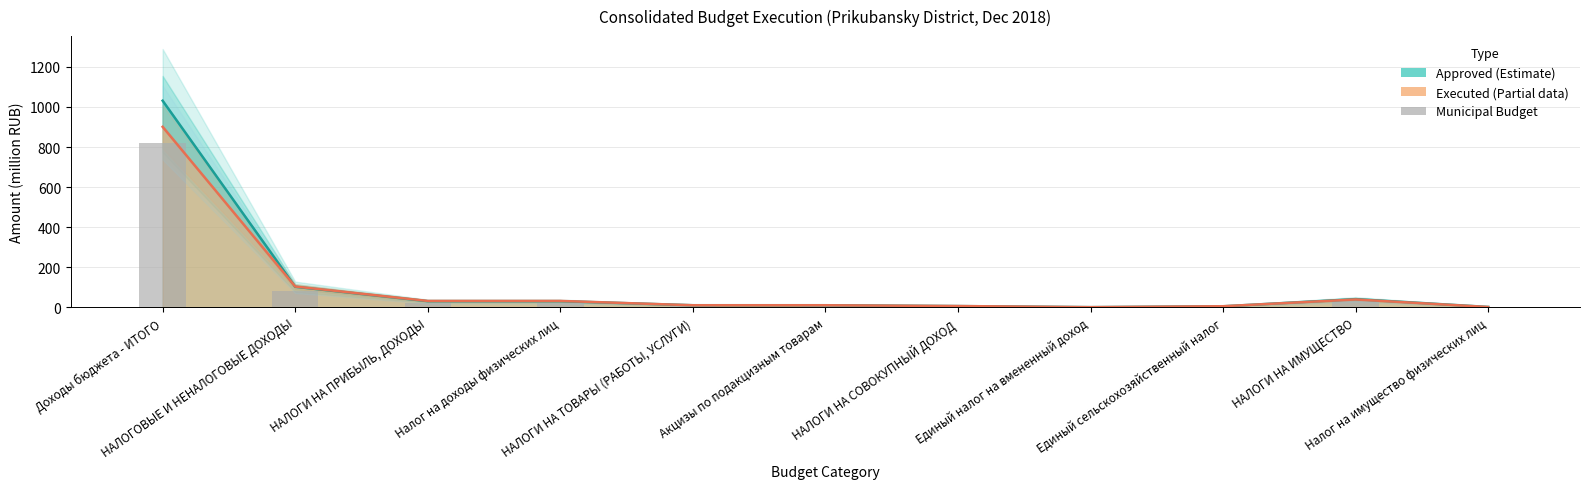

Is it true that the value at Акцизы по подакцизным товарам is 16.1?

False